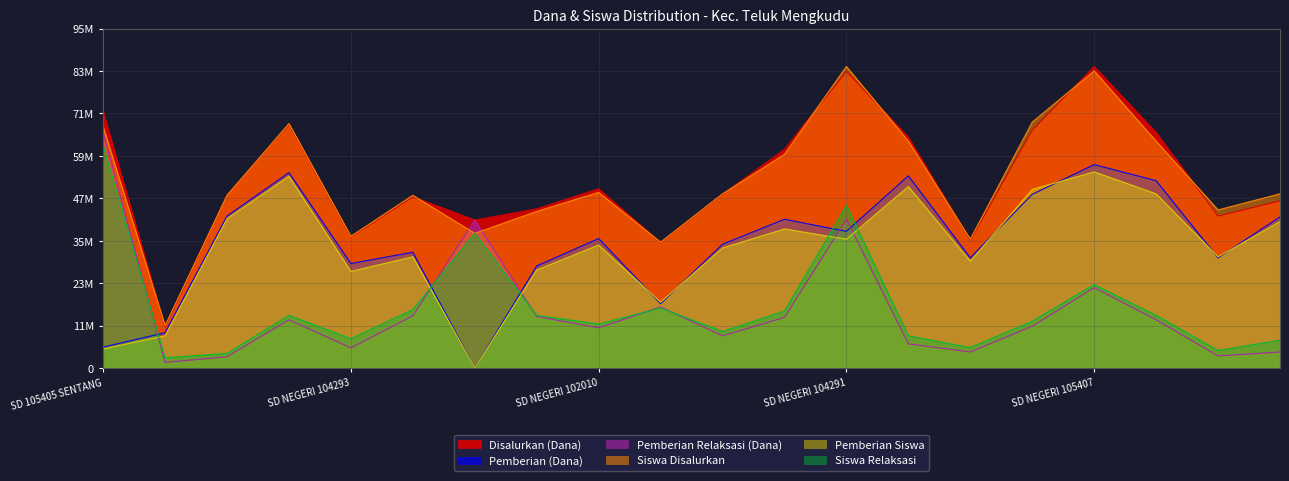

What are all the series names shown in the legend?

Disalurkan (Dana), Siswa Disalurkan, Pemberian (Dana), Pemberian Siswa, Pemberian Relaksasi (Dana), Siswa Relaksasi